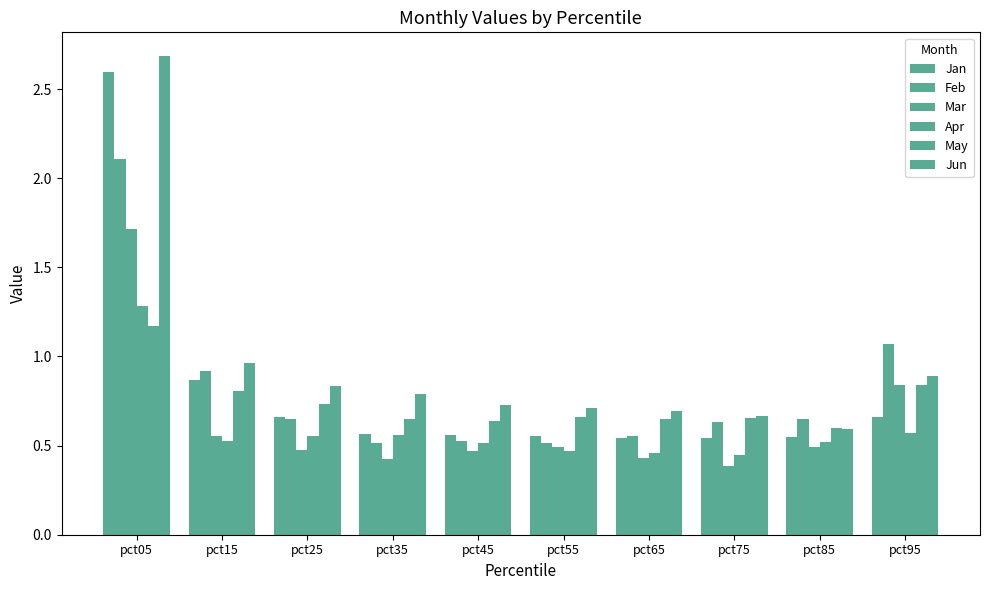

Are the bars grouped side by side (vs. stacked)?

Yes